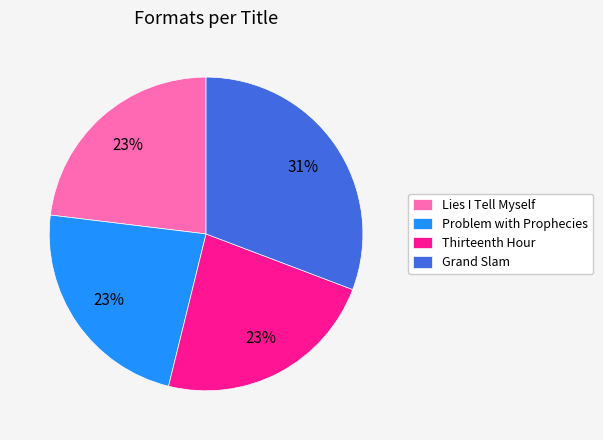

Count the number of slices in the pie.

4